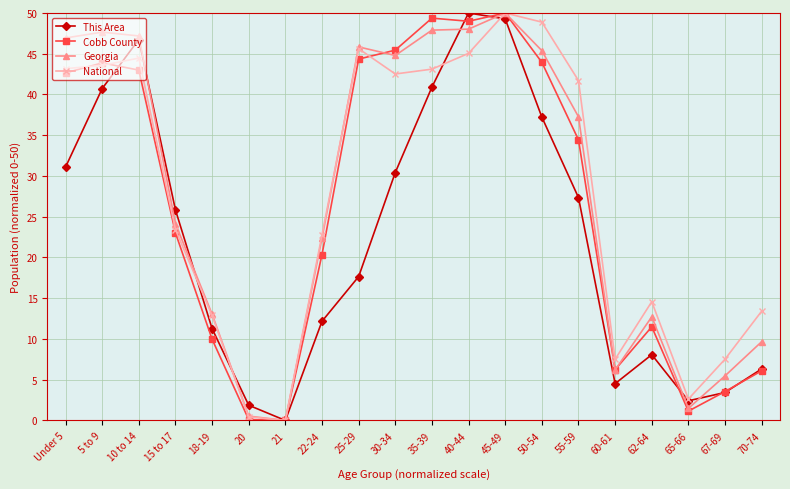

At which label is Cobb County closest to 25?

15 to 17